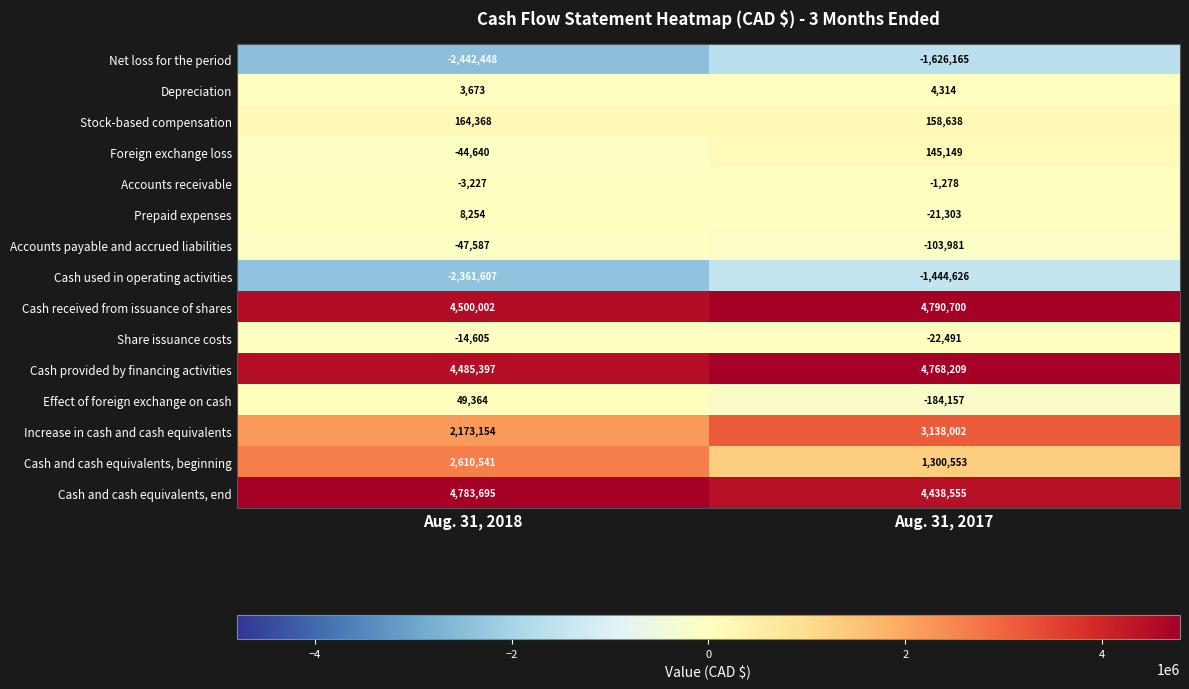

At which category is the sum across all series the highest?

Aug. 31, 2017